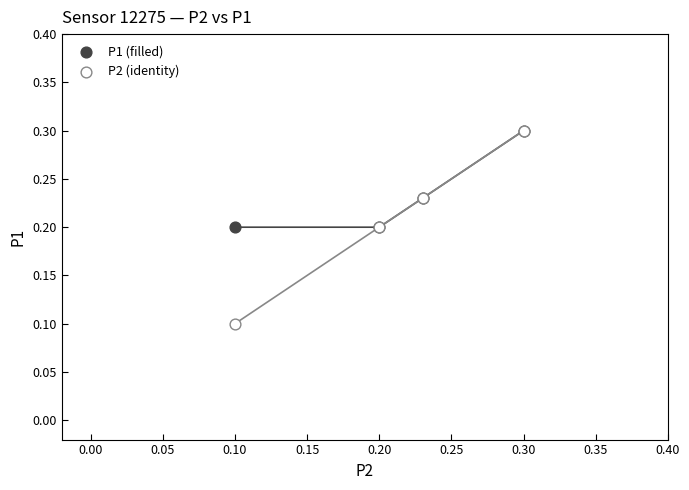

Which series has the largest Y range (max minus min)?

P2 (identity)